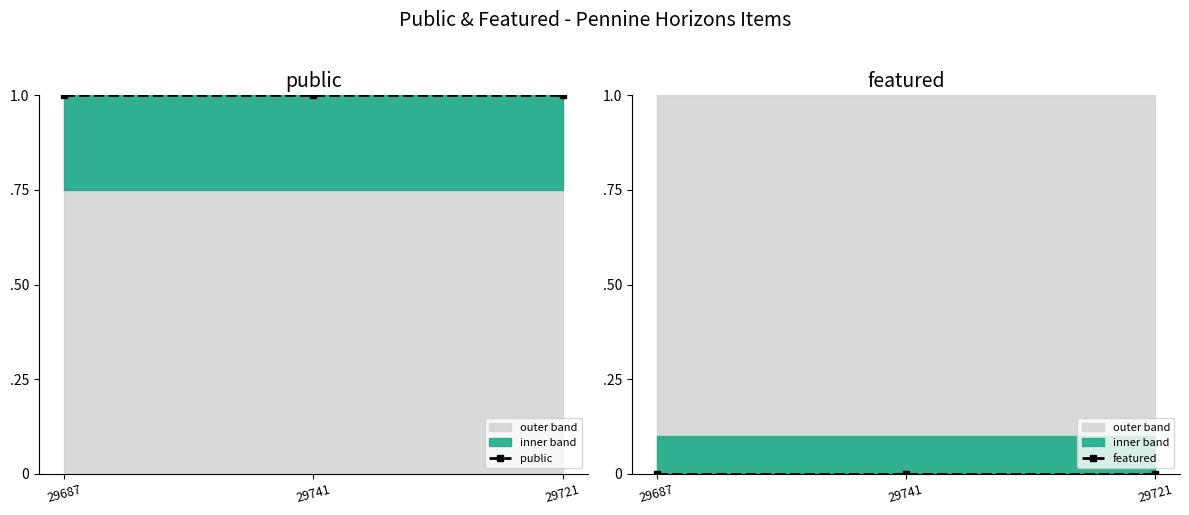

What is the difference between the highest and lowest values at 29721?

1